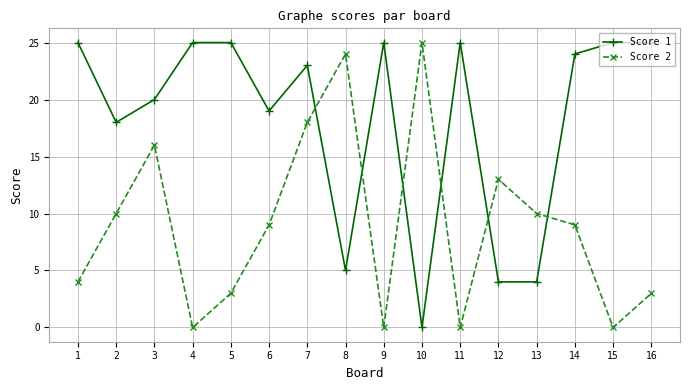

At which category is the sum across all series the highest?

7